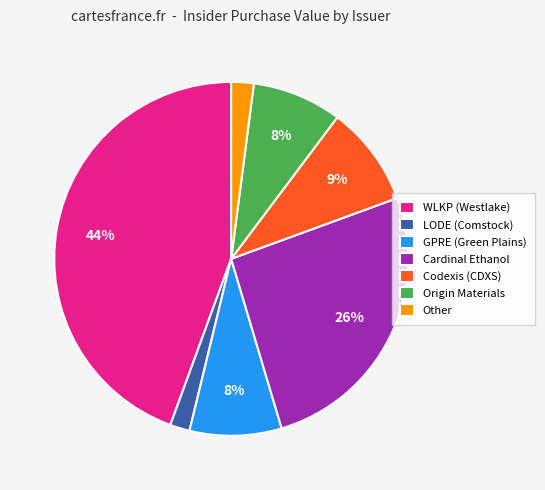

Which slice is the largest?

WLKP (Westlake)